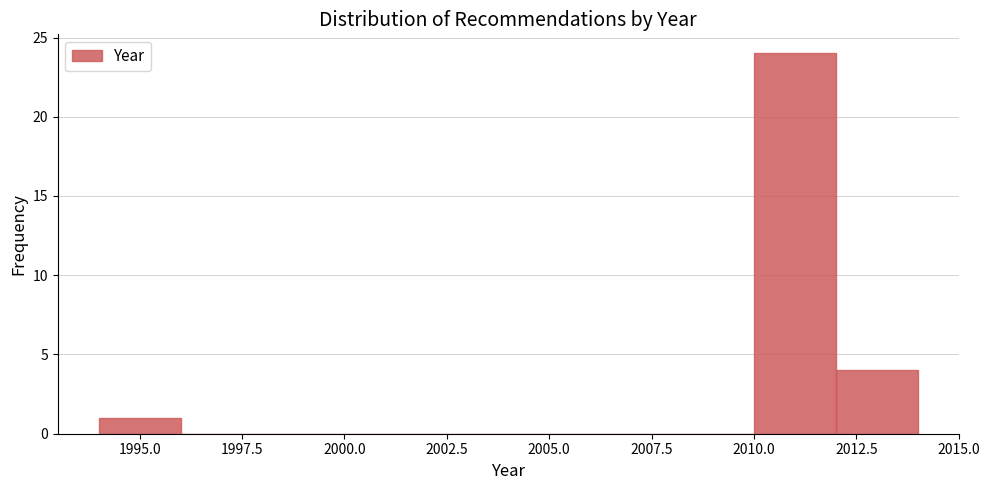

Over which range of the x-axis is the bar tallest?

2010 to 2012